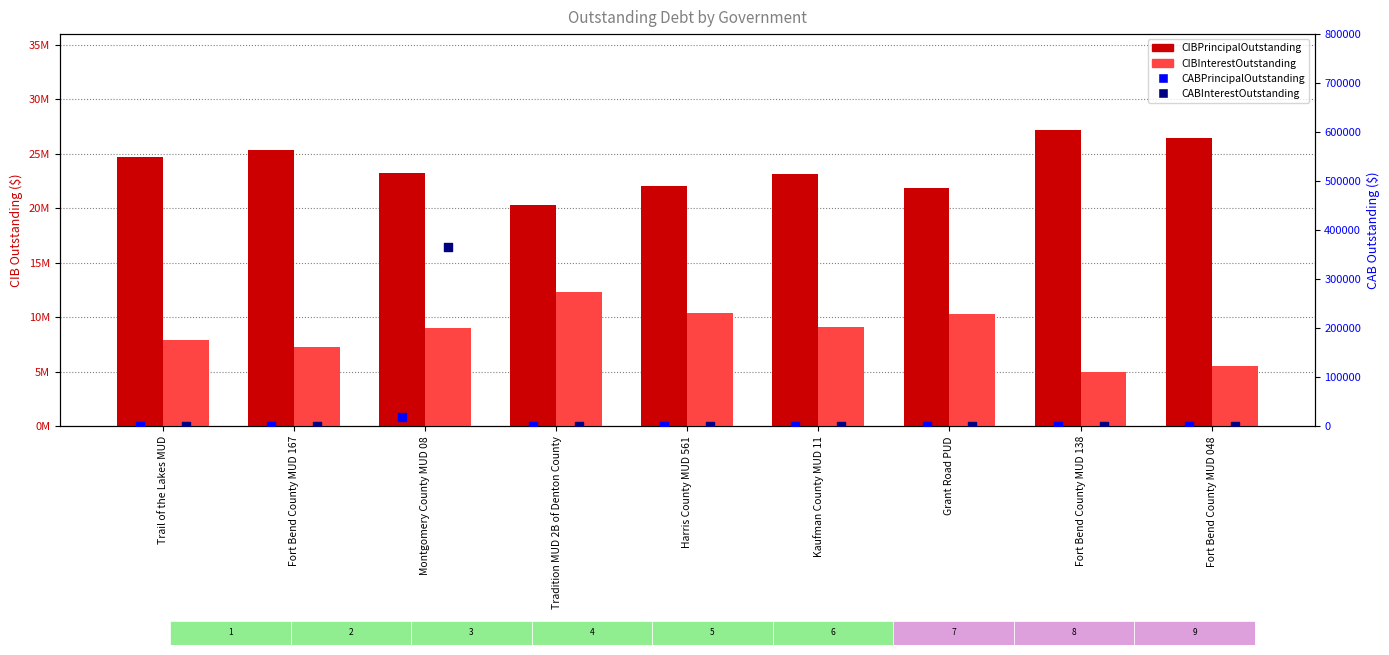

At how many categories does at least one series exceed 13286321?

9